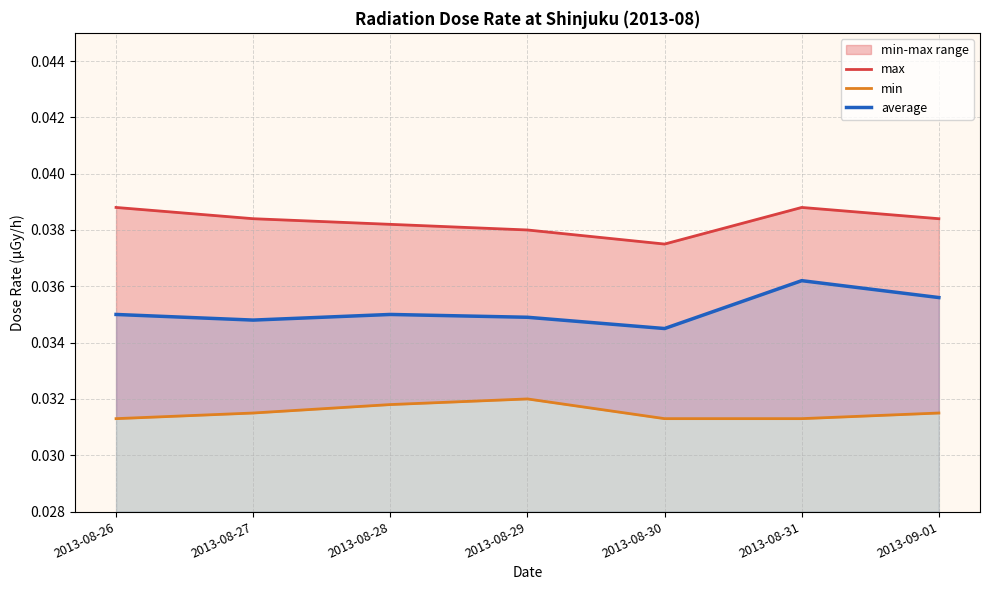

True or false: max has more than 1 interior local peaks.

False